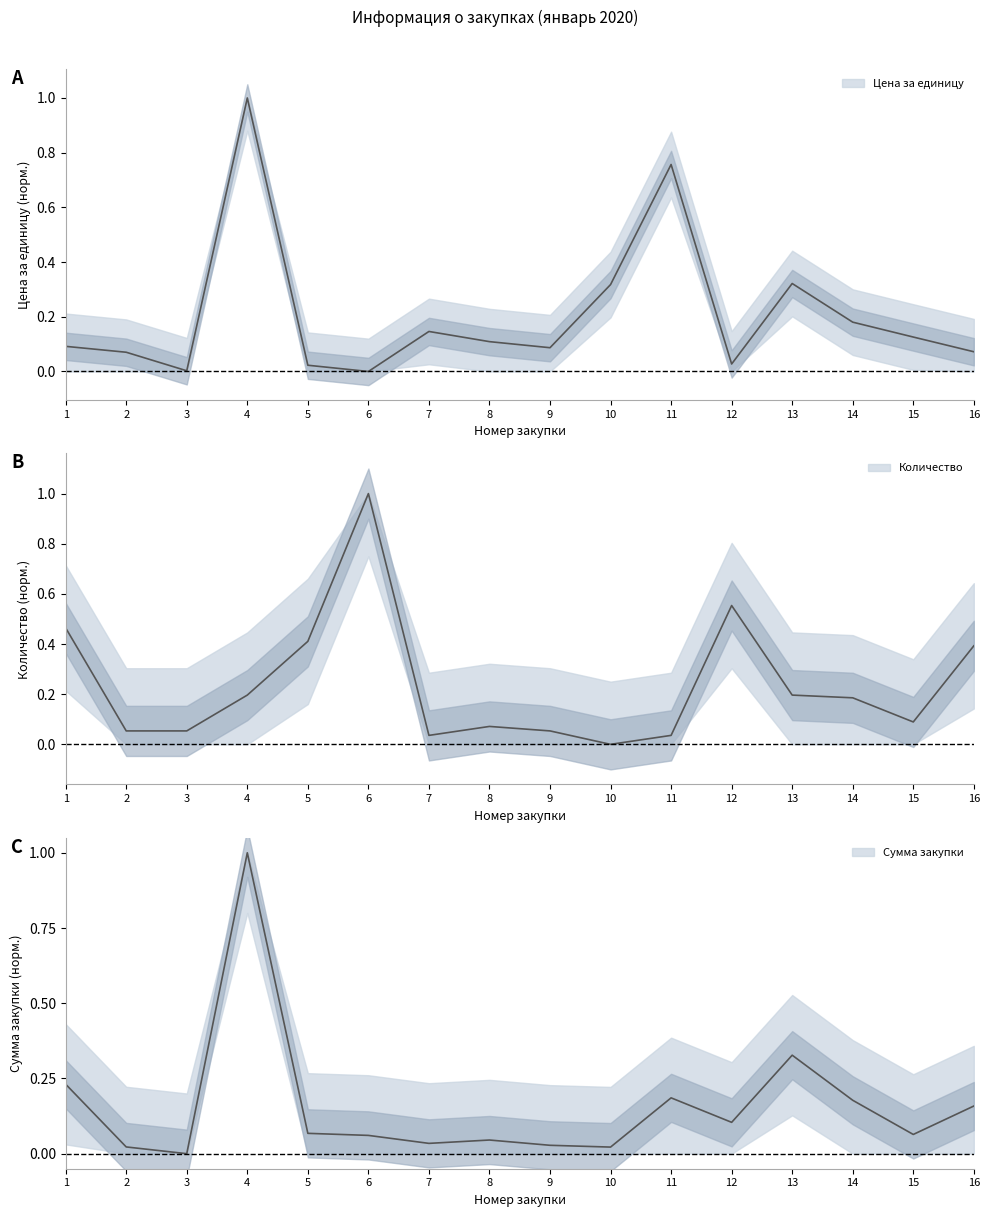

How many interior local peaks does the Количество series have?

3